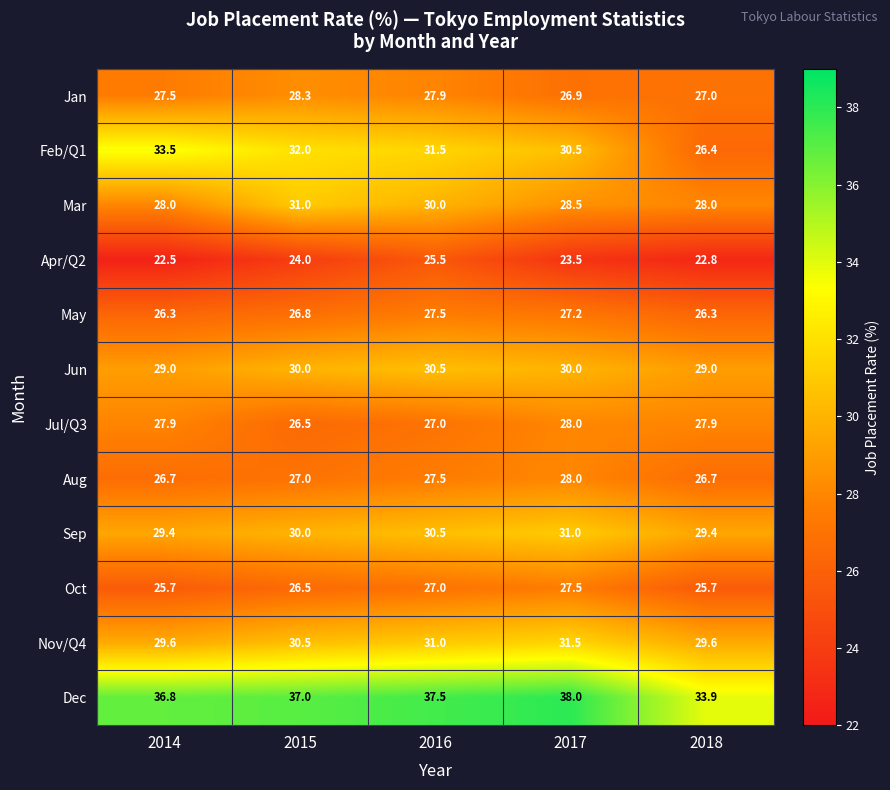

What is the difference between the maximum and minimum values in the Jun series?

1.5